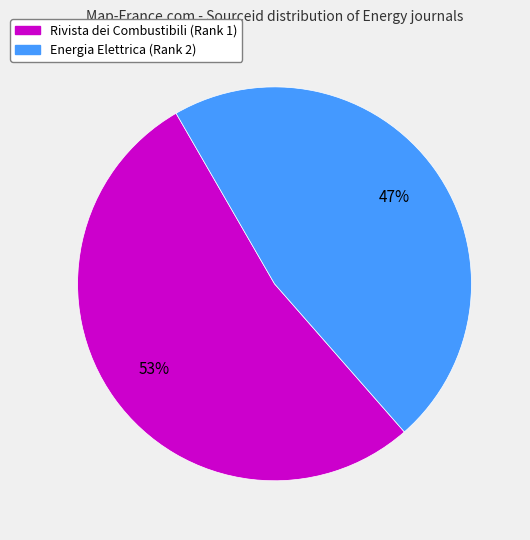

Which category accounts for the majority?

Rivista dei Combustibili (Rank 1)